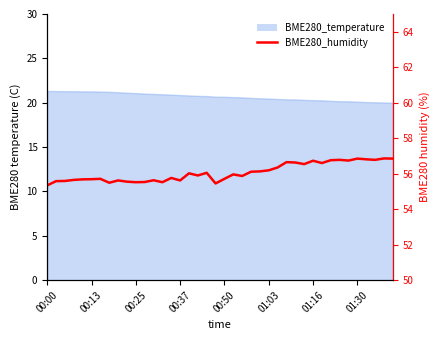

What is the ratio of the value at 8 to the value at 38?

1.0